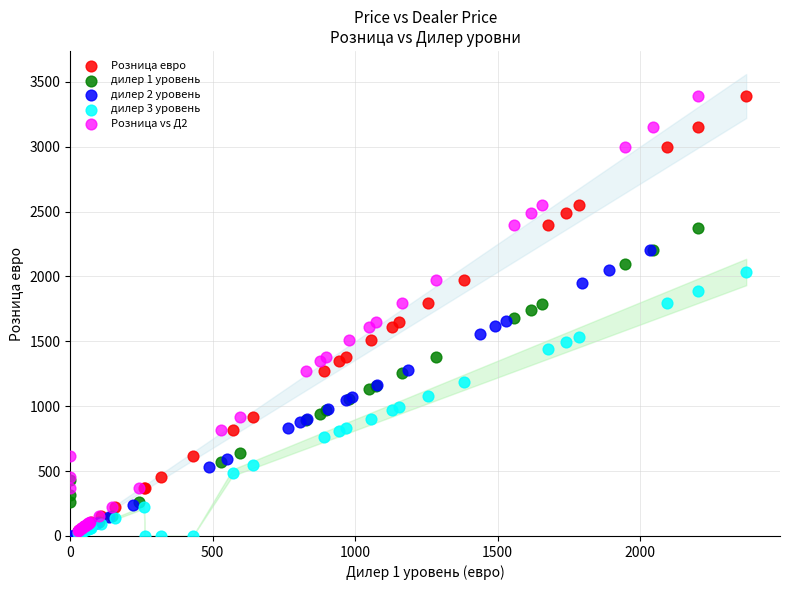

What are all the series names shown in the legend?

Розница евро, дилер 1 уровень, дилер 2 уровень, дилер 3 уровень, Розница vs Д2